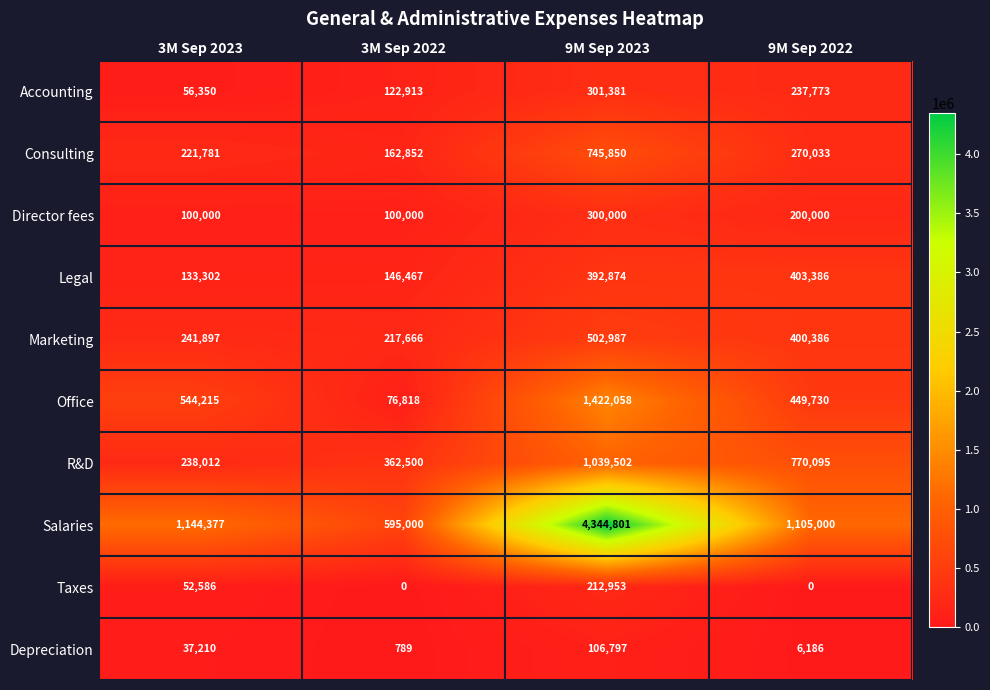

At which category is the sum across all series the highest?

9M Sep 2023